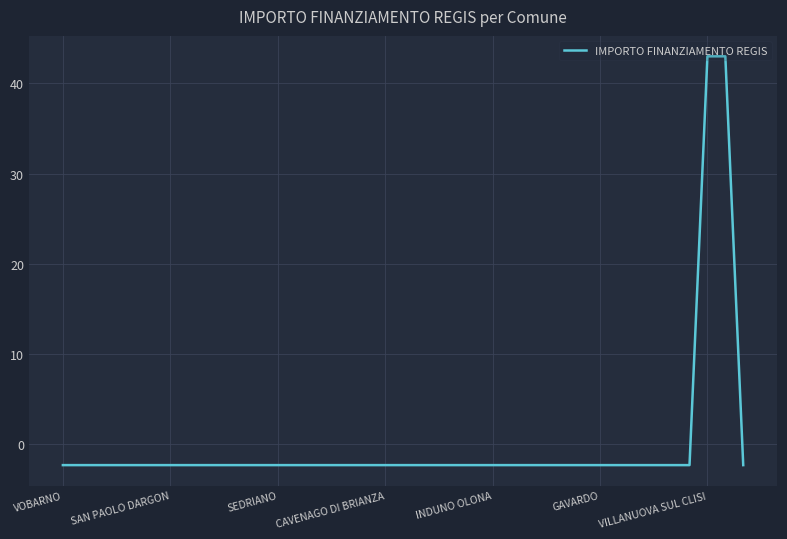

What is the smallest value displayed?

-2.3